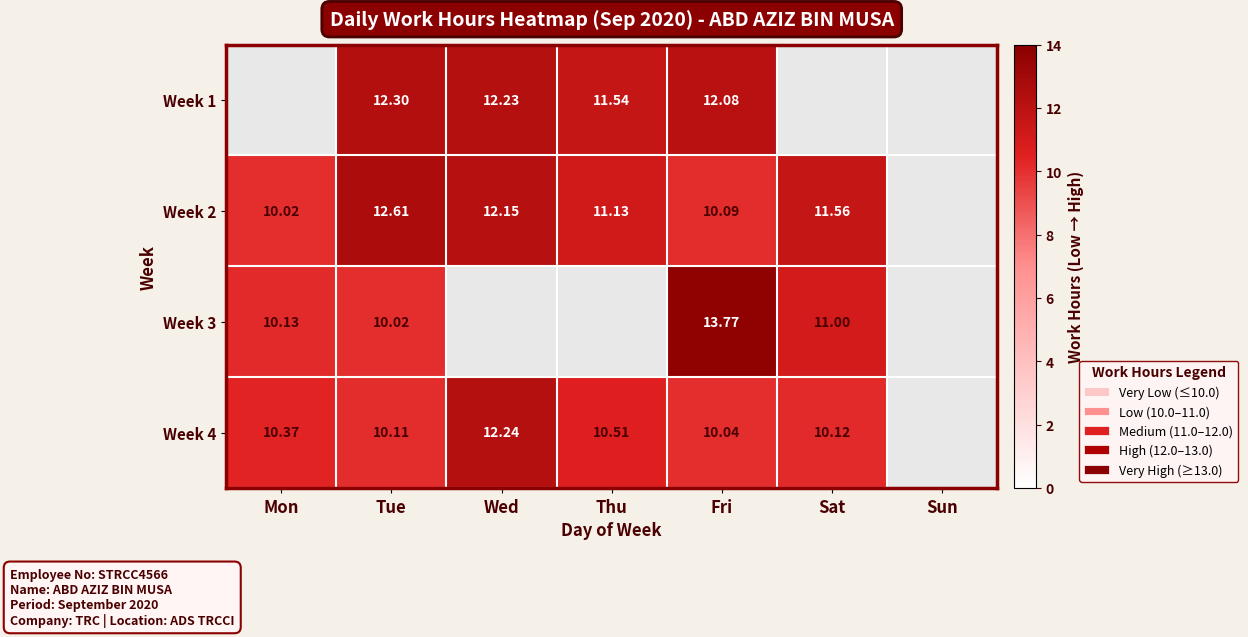

The Week 4 series shows 10.4 at Mon. True or false?

True